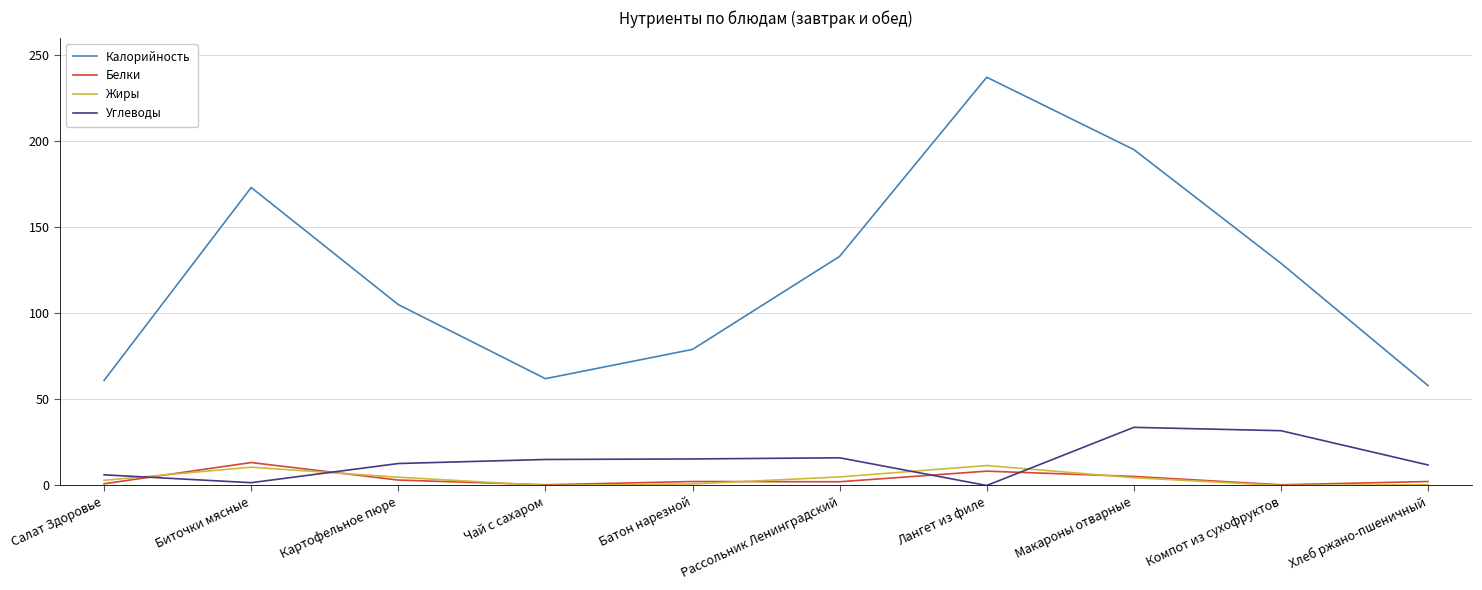

What is the difference between the highest and lowest values at Лангет из филе?

237.0